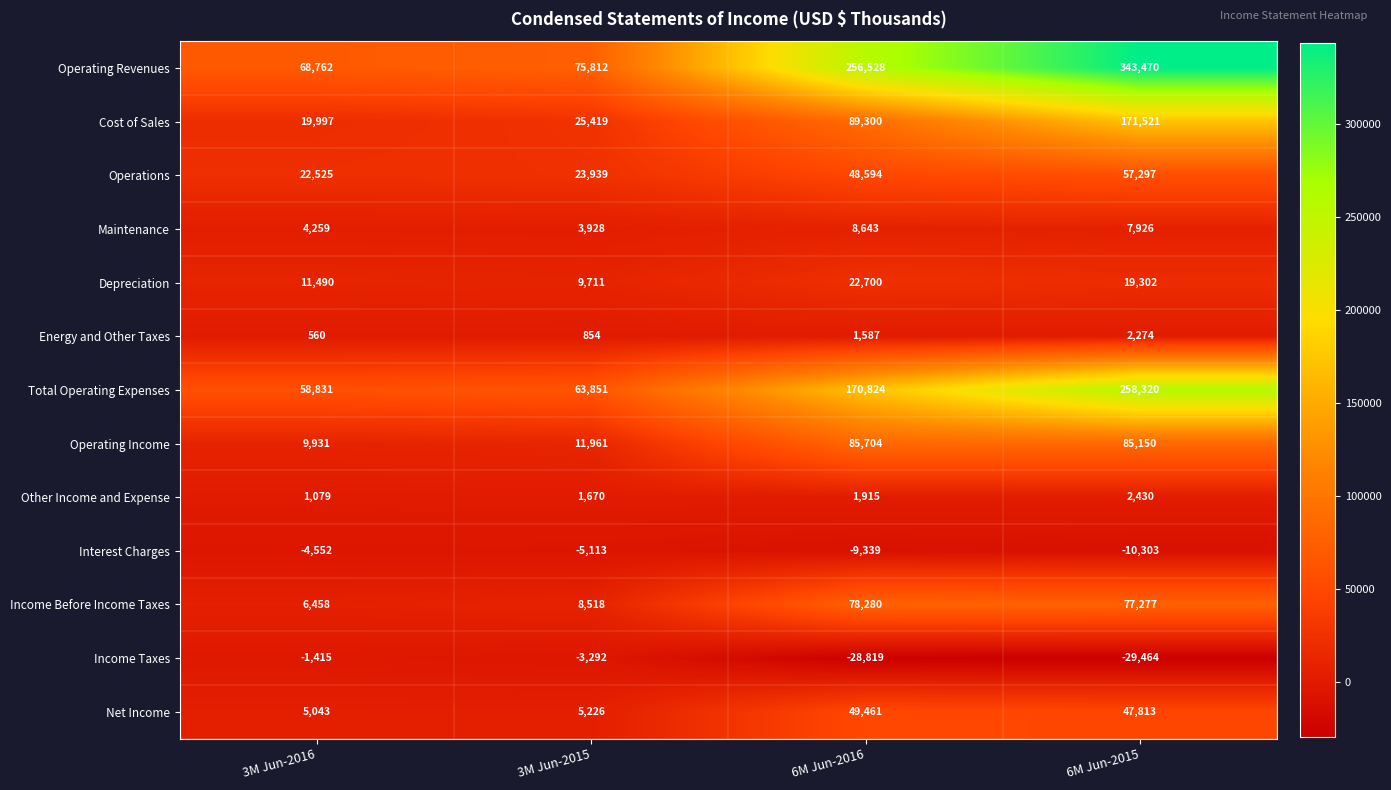

The value of Depreciation at 3M Jun-2016 is 18840. True or false?

False